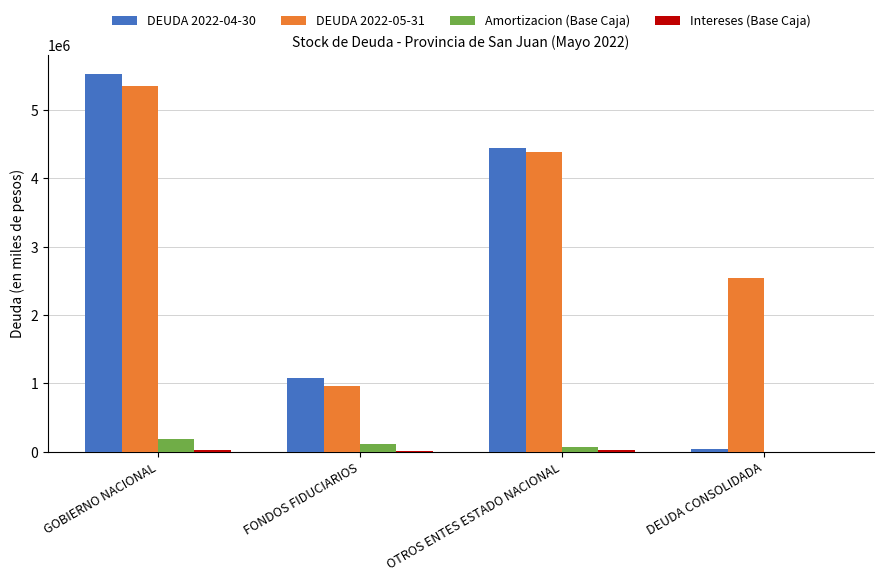

The DEUDA 2022-05-31 series shows 3836378.8 at DEUDA CONSOLIDADA. True or false?

False